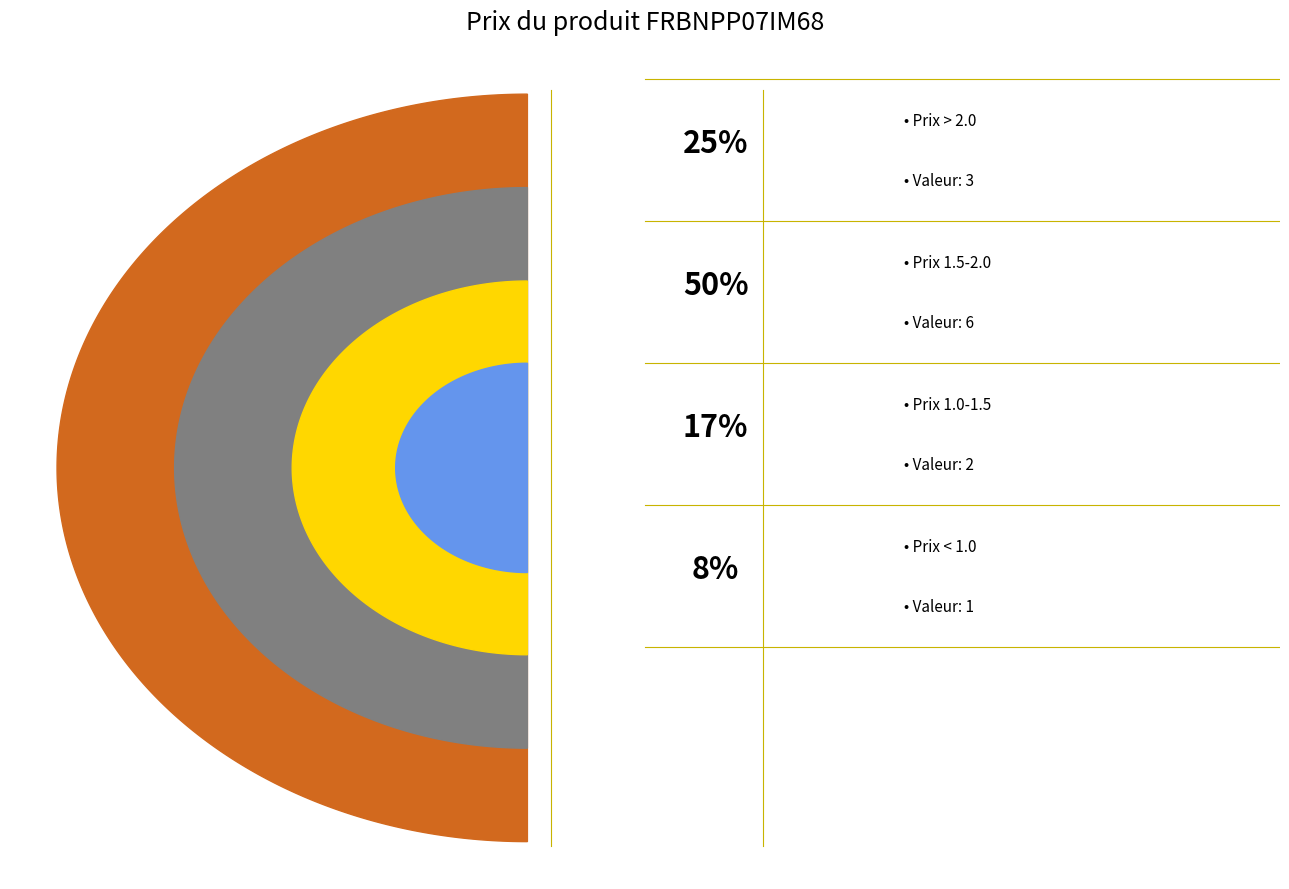

Is it true that 2024-12-23 is 1% of the pie?

False